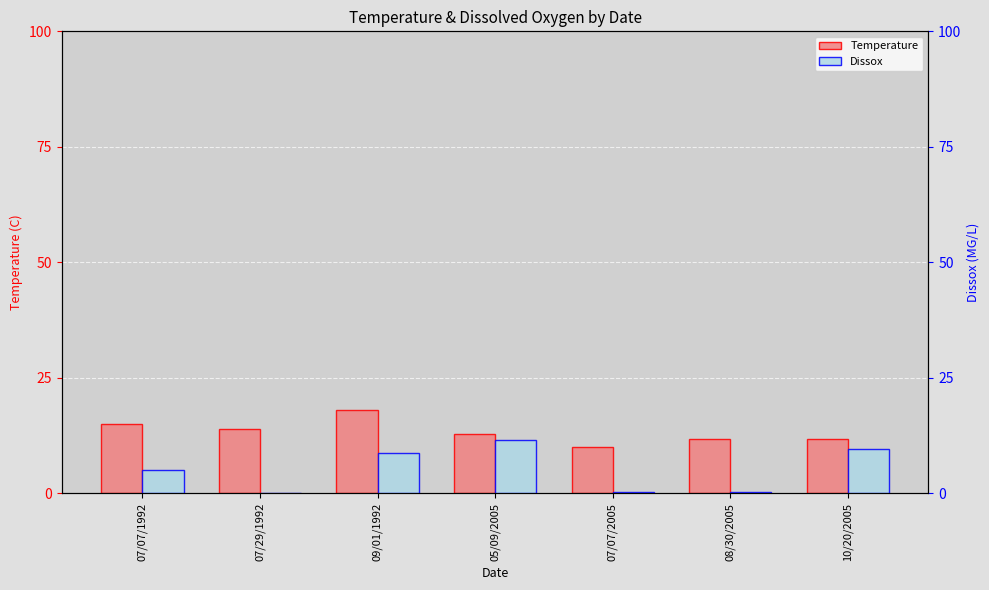

What is the value of the Temperature bar at the 2nd from the left?

14.0